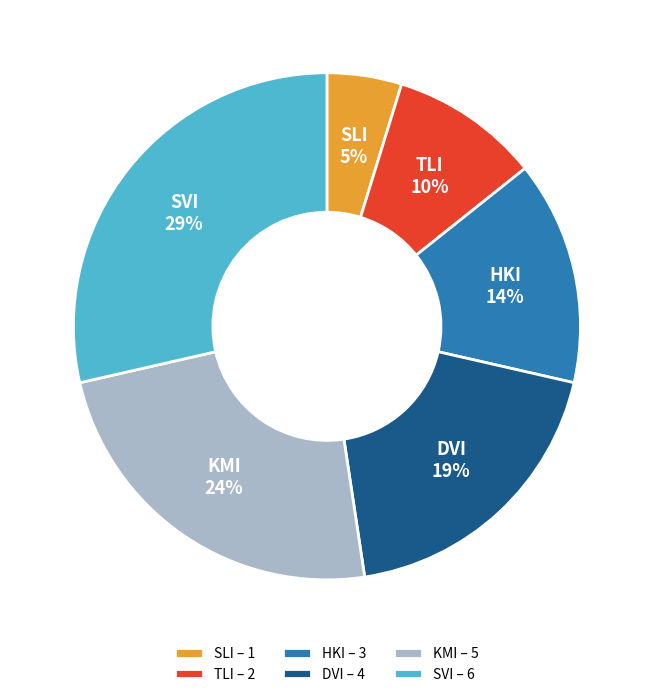

Does HKI account for over 50% of the chart?

No